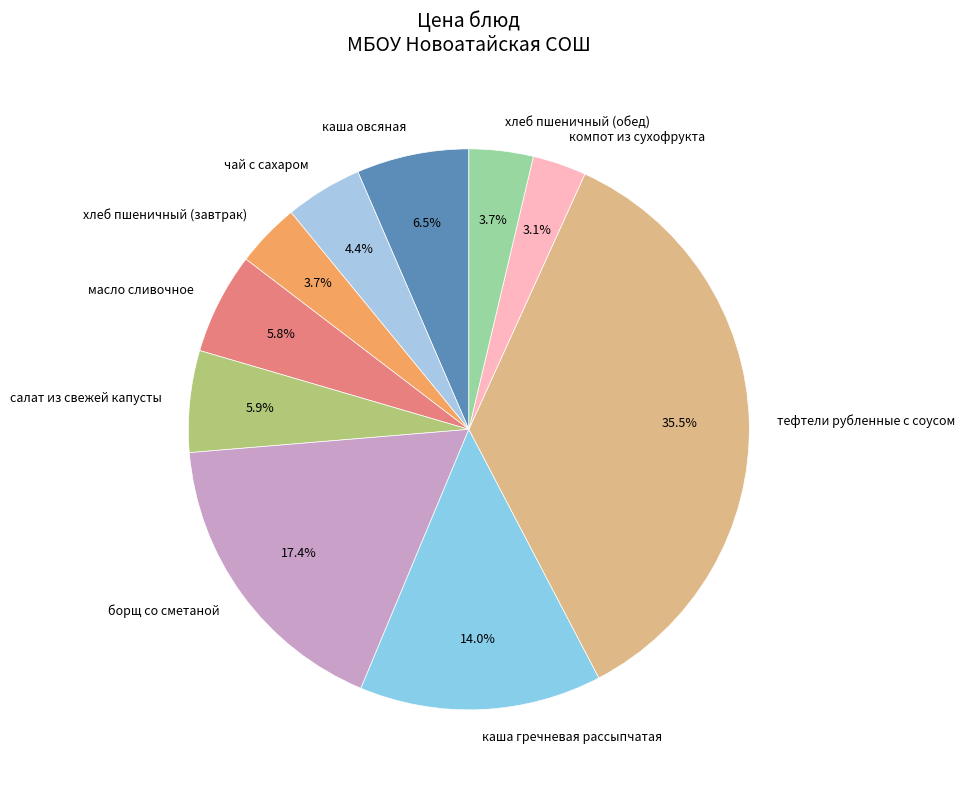

To the nearest percent, what is the combined percentage of хлеб пшеничный (завтрак) and каша гречневая рассыпчатая?

18%